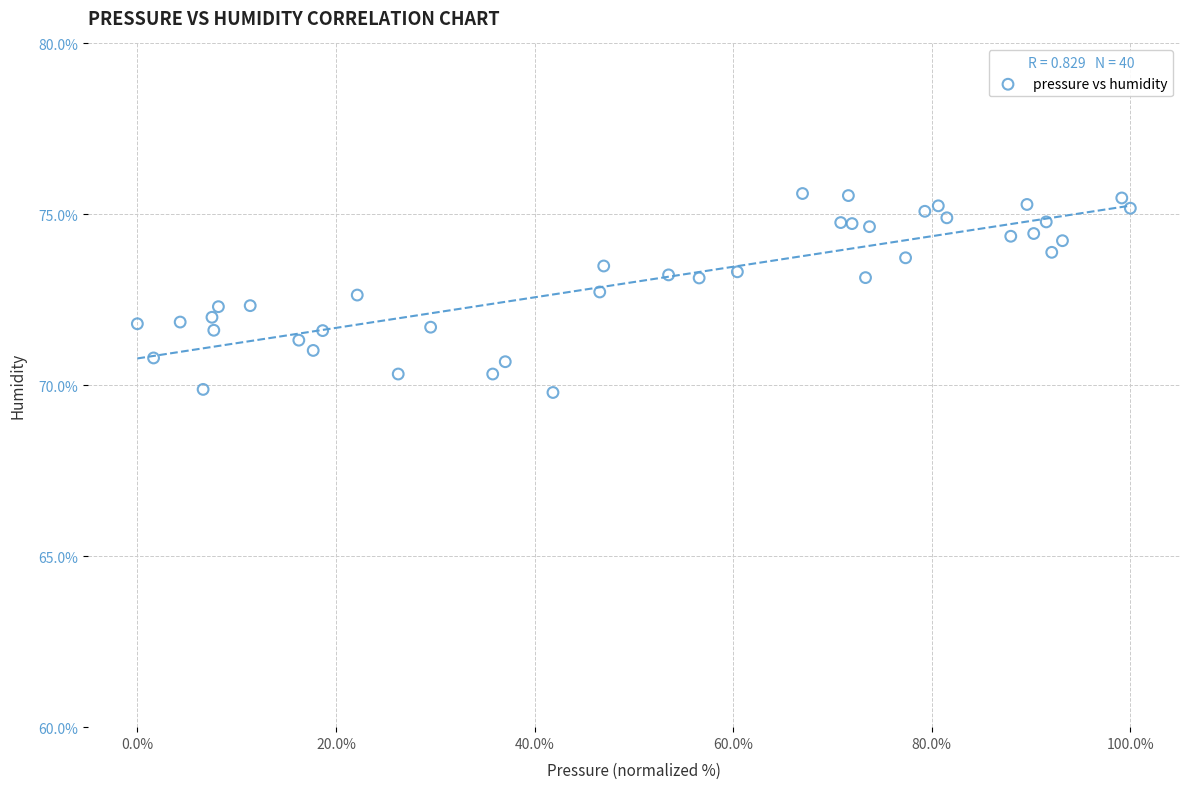

What is the range of X values (max minus min)?

100.0